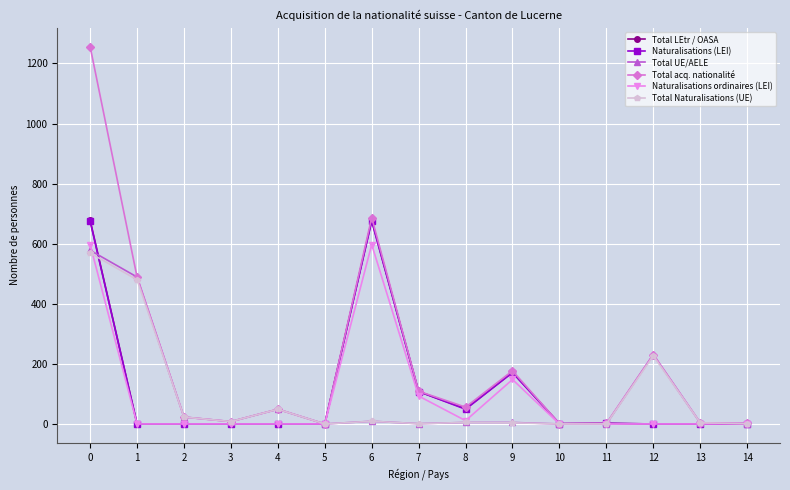

At which category does Total acq. nationalité reach its first local peak?

4